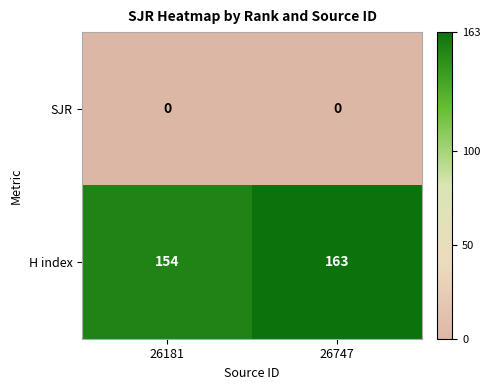

Rank the series by their maximum value, from highest to lowest.

H index, SJR